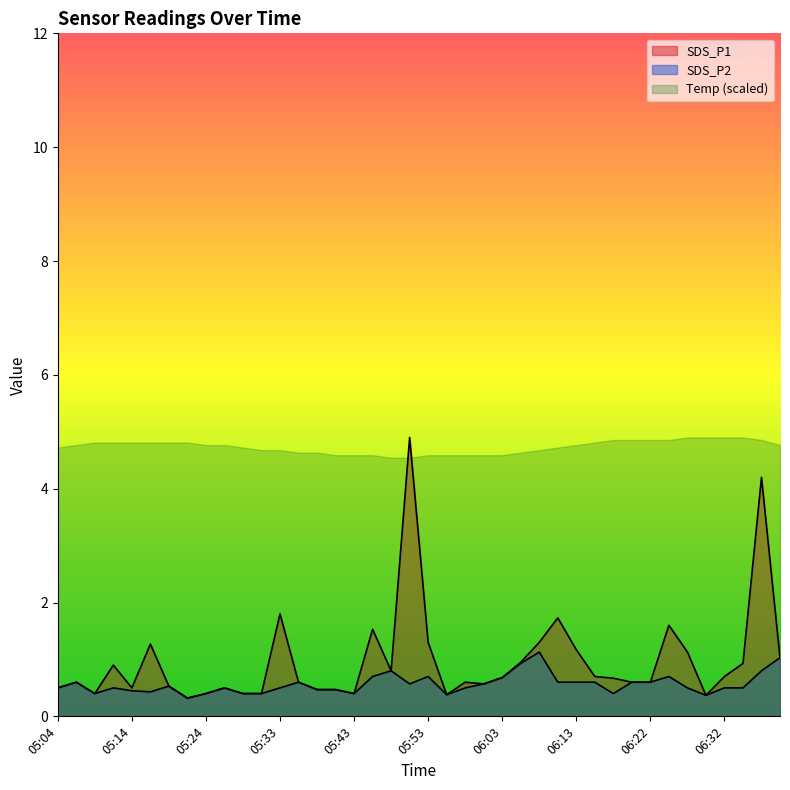

What is the label of the 14th point from the right?

06:08